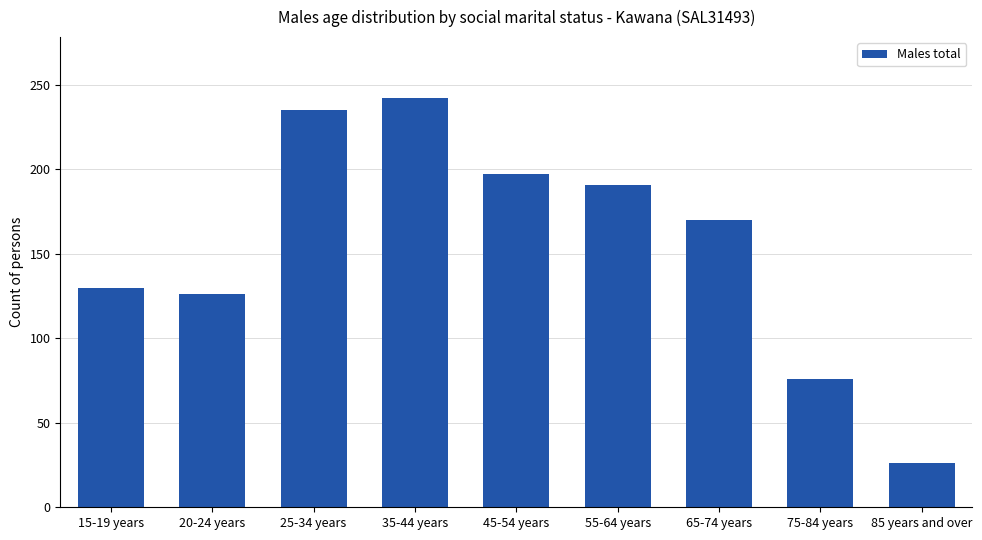

Where is the data nearest to the value 134?

15-19 years